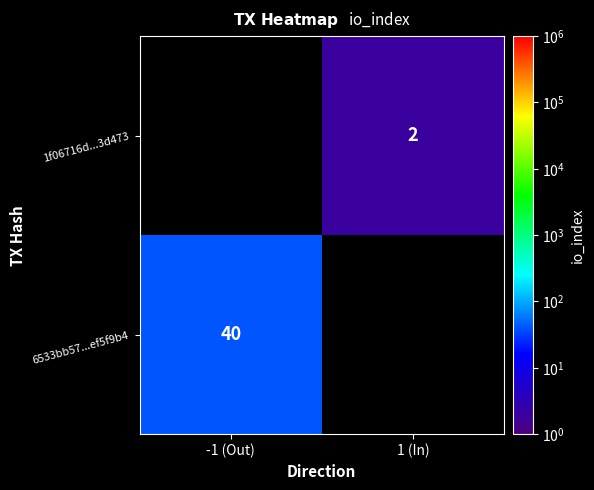

At how many categories does at least one series exceed 33?

1